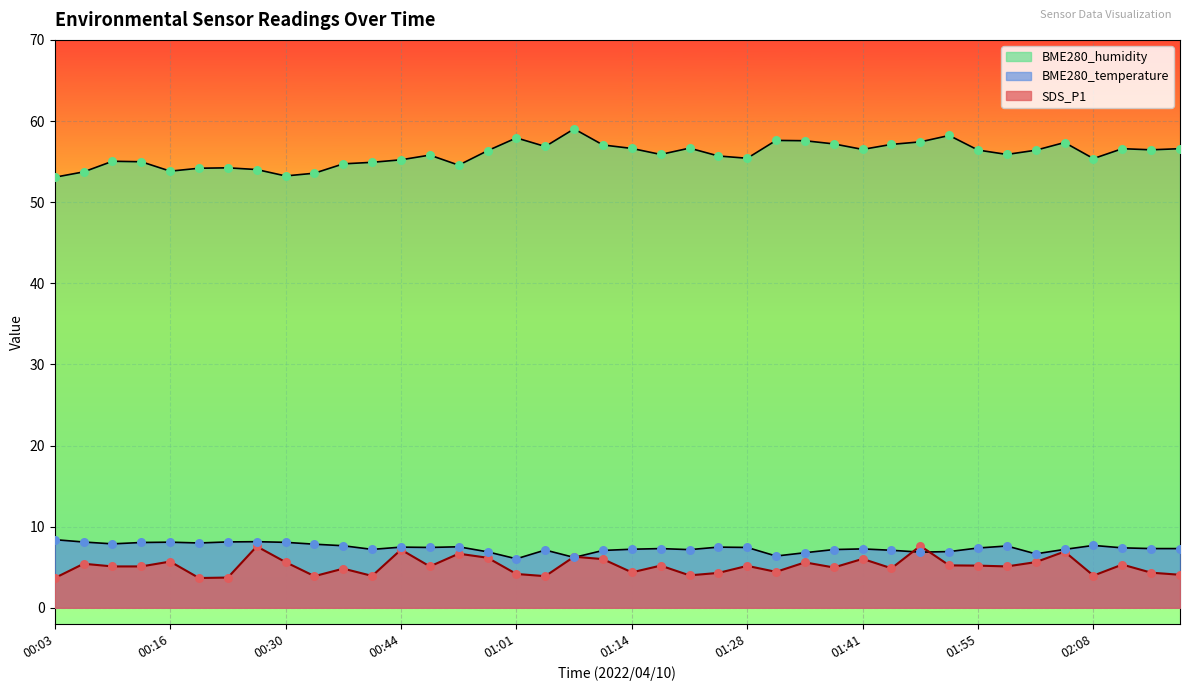

What are all the series names shown in the legend?

SDS_P1, BME280_temperature, BME280_humidity